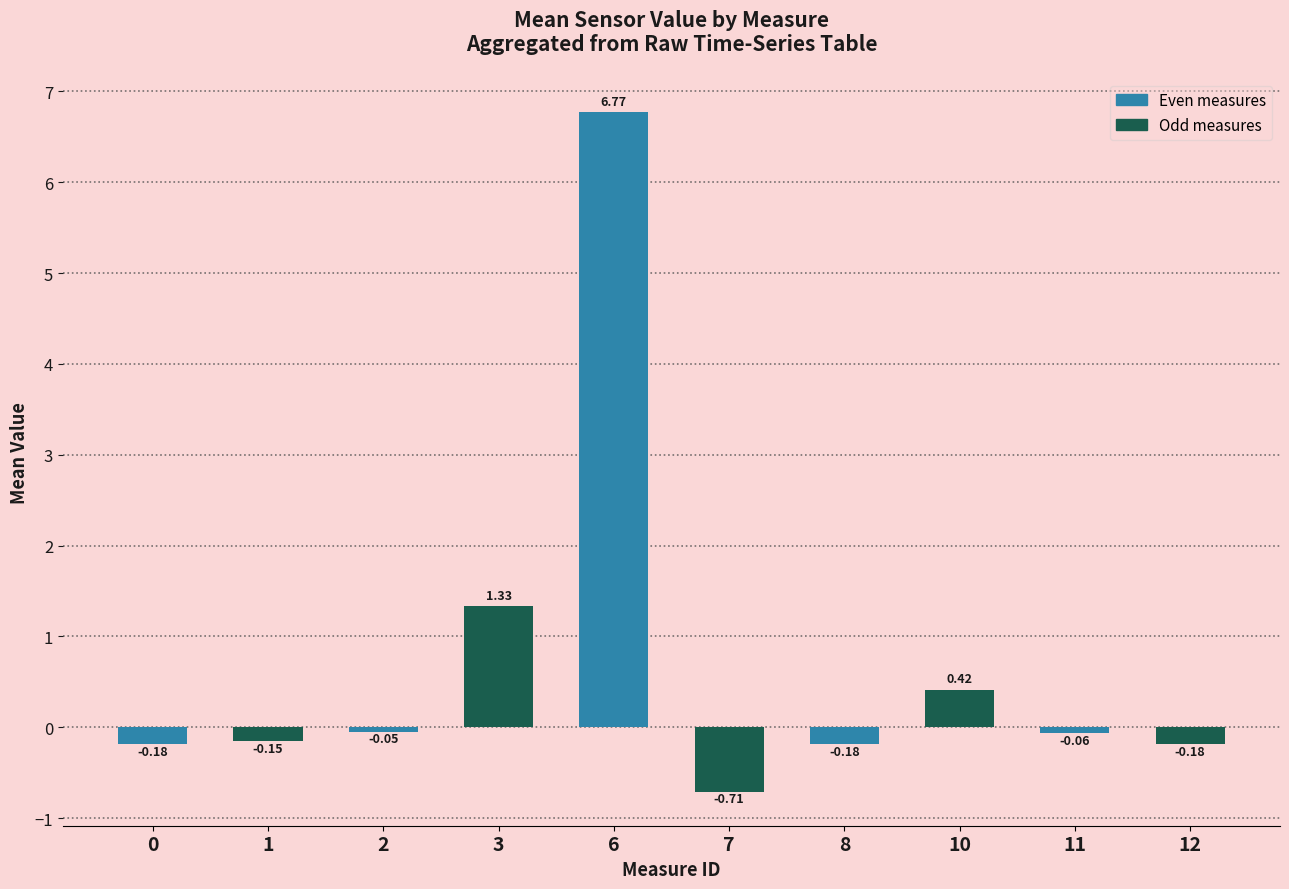

How many values in Odd measures are below zero?

3